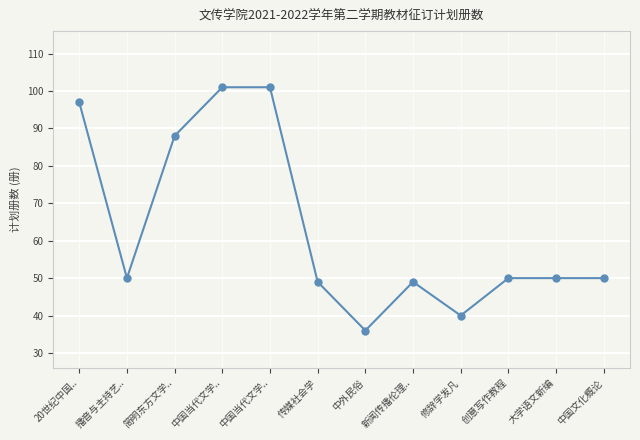

The chart shows a value of 101 at 中国当代文学... True or false?

True